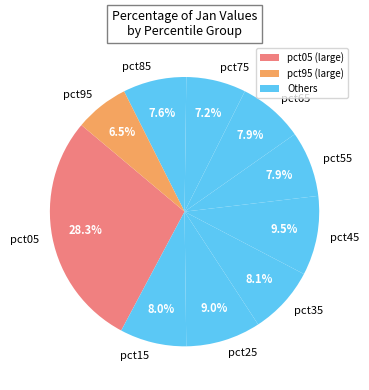

Is there a majority slice in this chart?

No